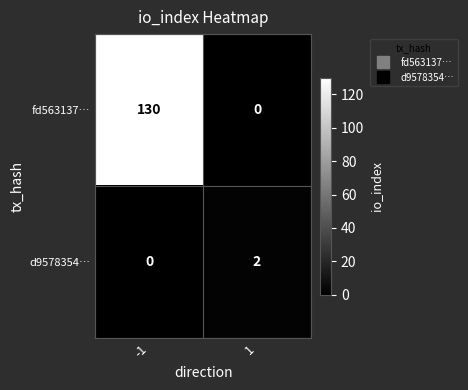

The fd563137… series shows 0 at 1. True or false?

True